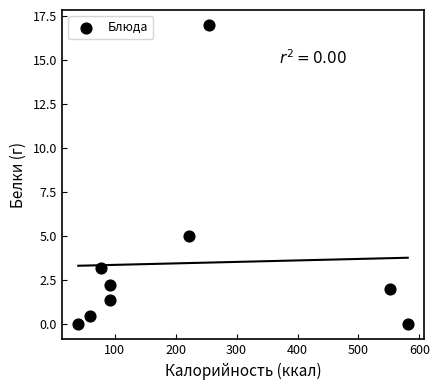

What Y value in the scatter plot is closest to 8?

5.0